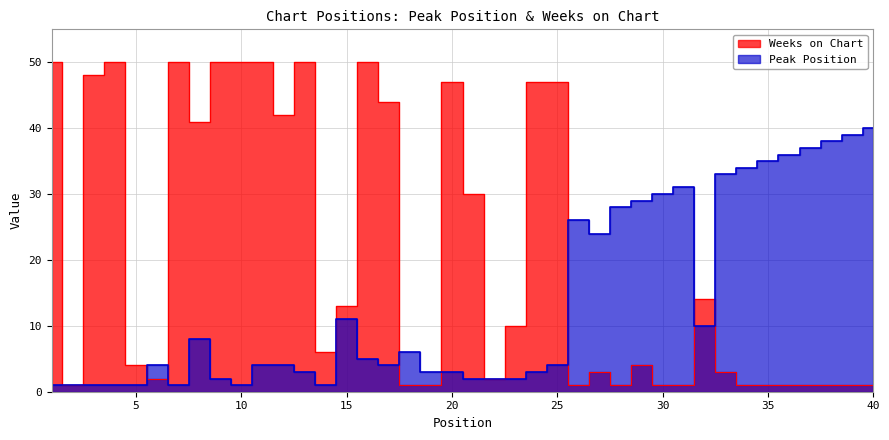

After their last crossing, which series has the higher values: Peak Position or Weeks on Chart?

Peak Position